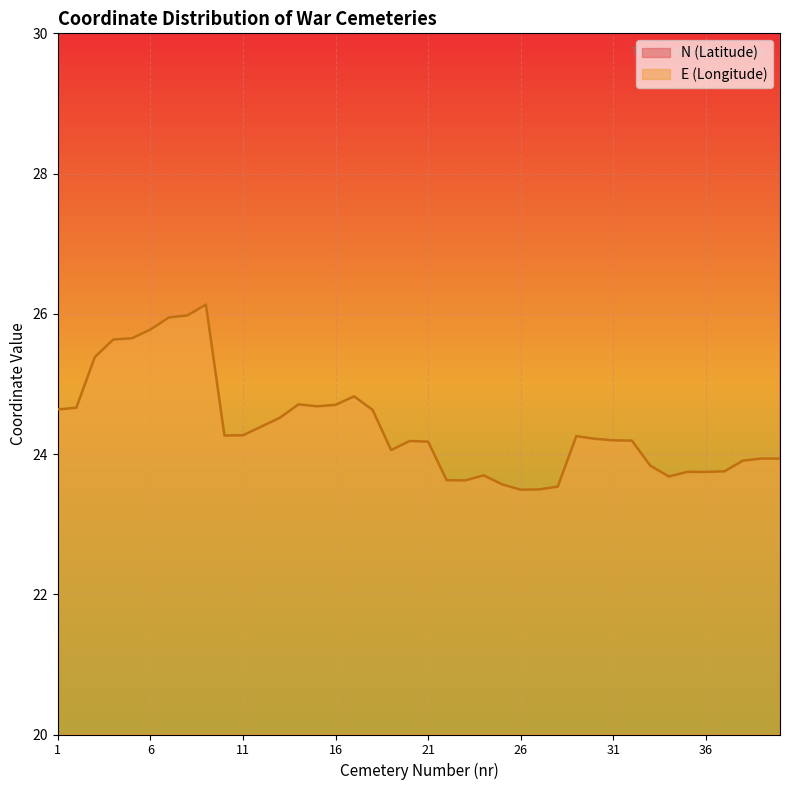

True or false: E and N cross at least once.

False